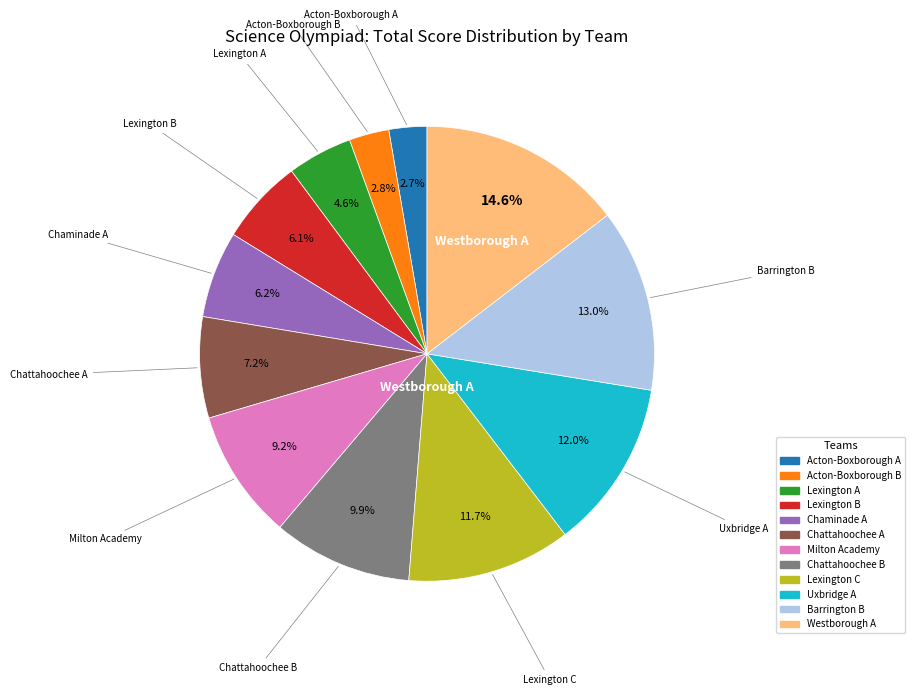

To the nearest percent, what is the difference between the Chattahoochee A and Barrington B slice percentages?

6%